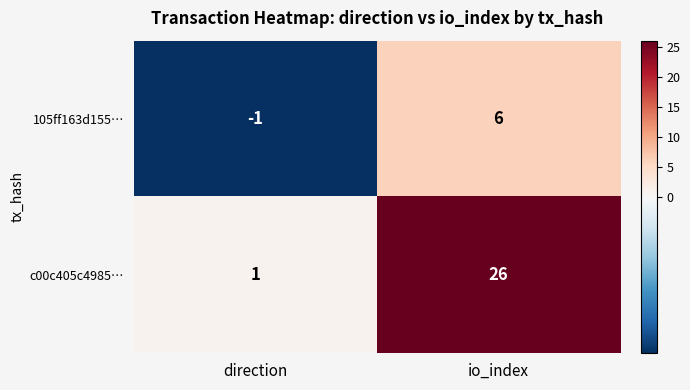

Which series has the largest total across all categories?

c00c405c4985…